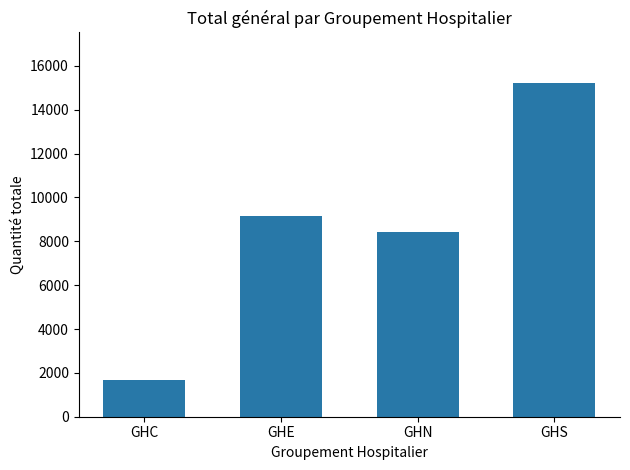

List the labels in order of value, largest first.

GHS, GHE, GHN, GHC